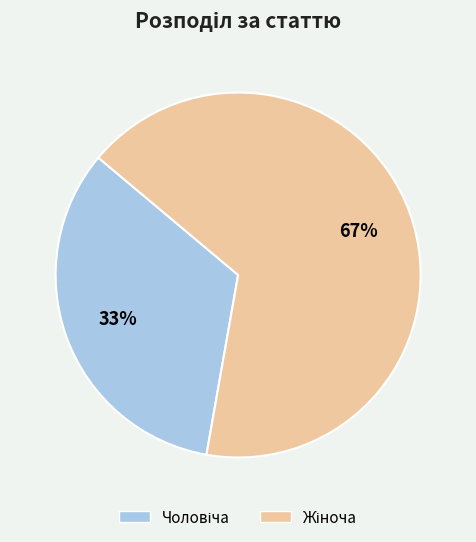

Is there any slice that represents more than half of the pie?

Yes